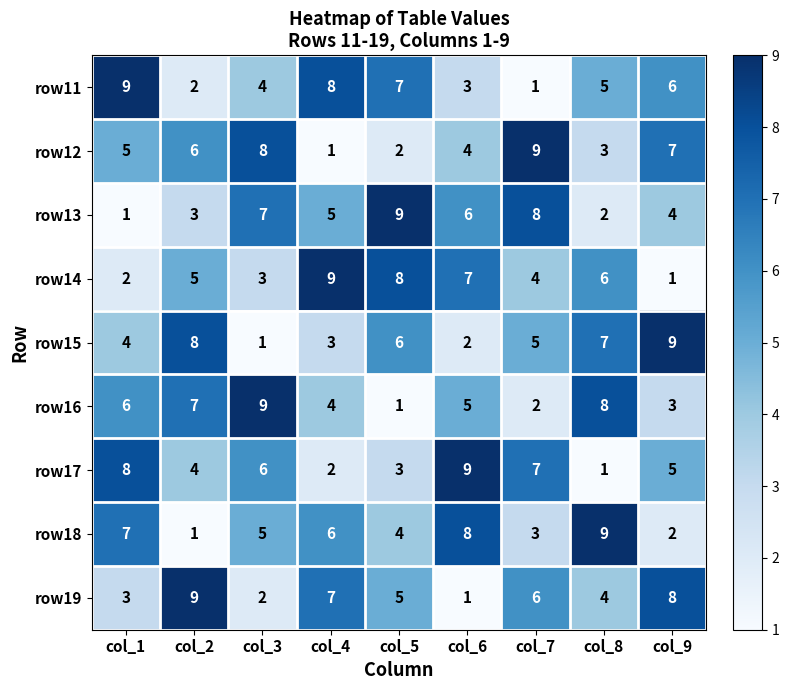

List the labels in order of row17 value, smallest first.

col_8, col_4, col_5, col_2, col_9, col_3, col_7, col_1, col_6